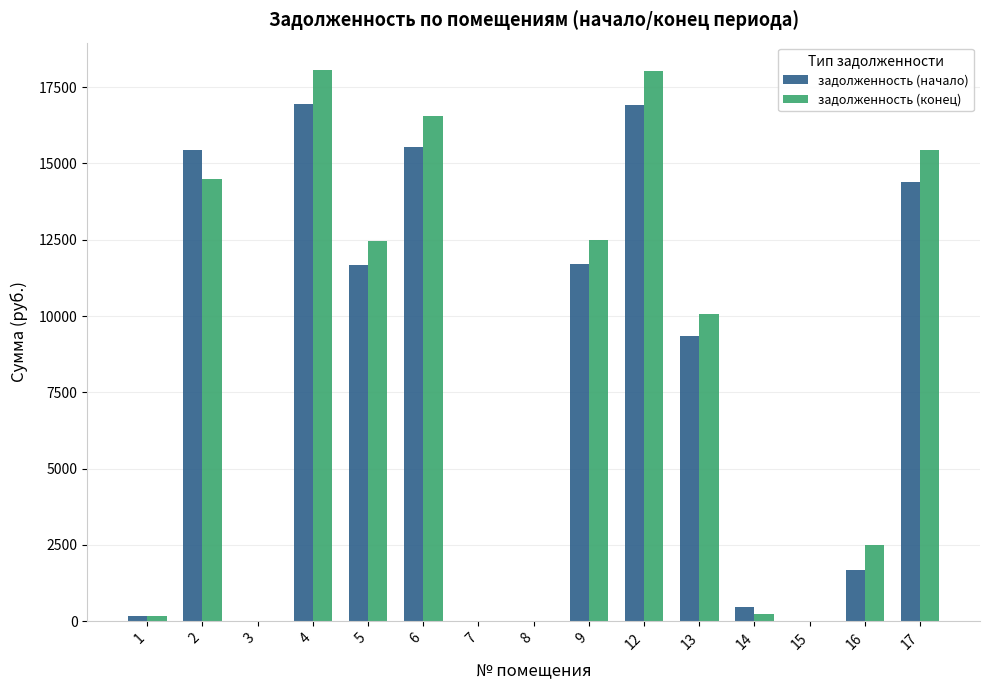

True or false: задолженность (конец) has a value of 10081.6 at 13.

True